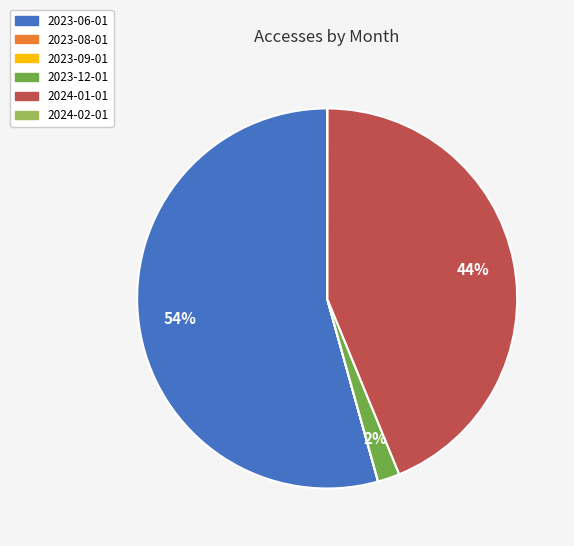

To the nearest percent, what percentage of the pie is 2023-06-01?

54%